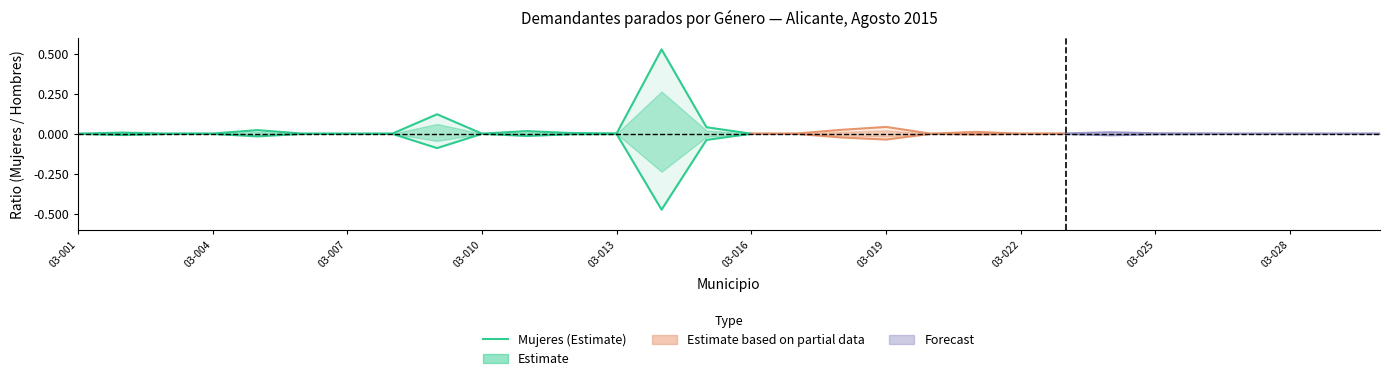

How many interior local valleys (lower than both neighbors) does the data have?

3